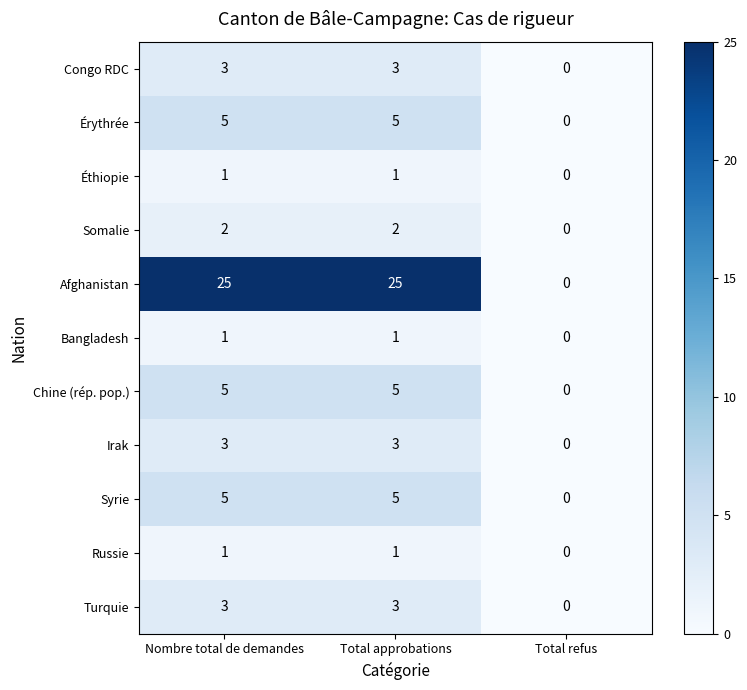

The Irak series shows 3 at Nombre total de demandes. True or false?

True